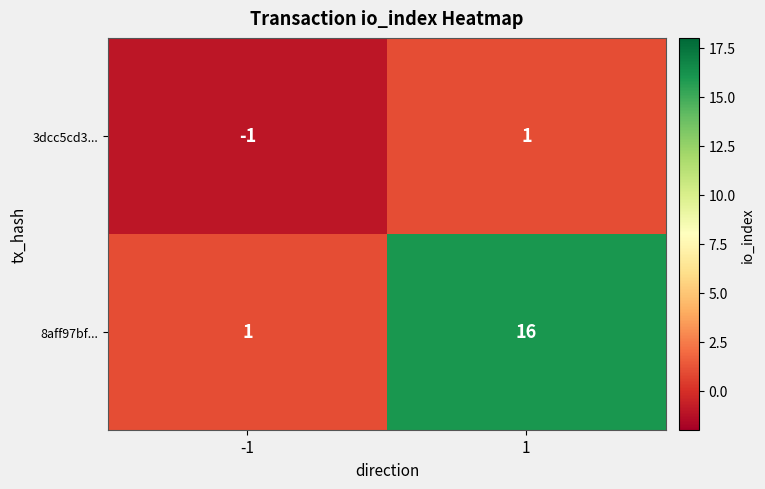

What is the total value across all series at 1?

17